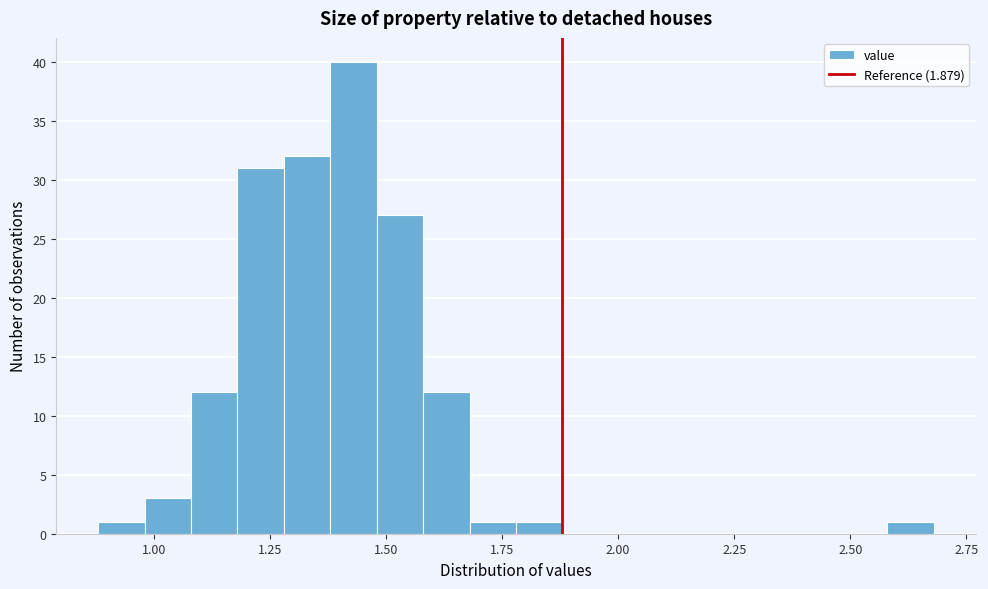

Read against the x-axis, roughly where is the centre of the tallest bar?

1.45